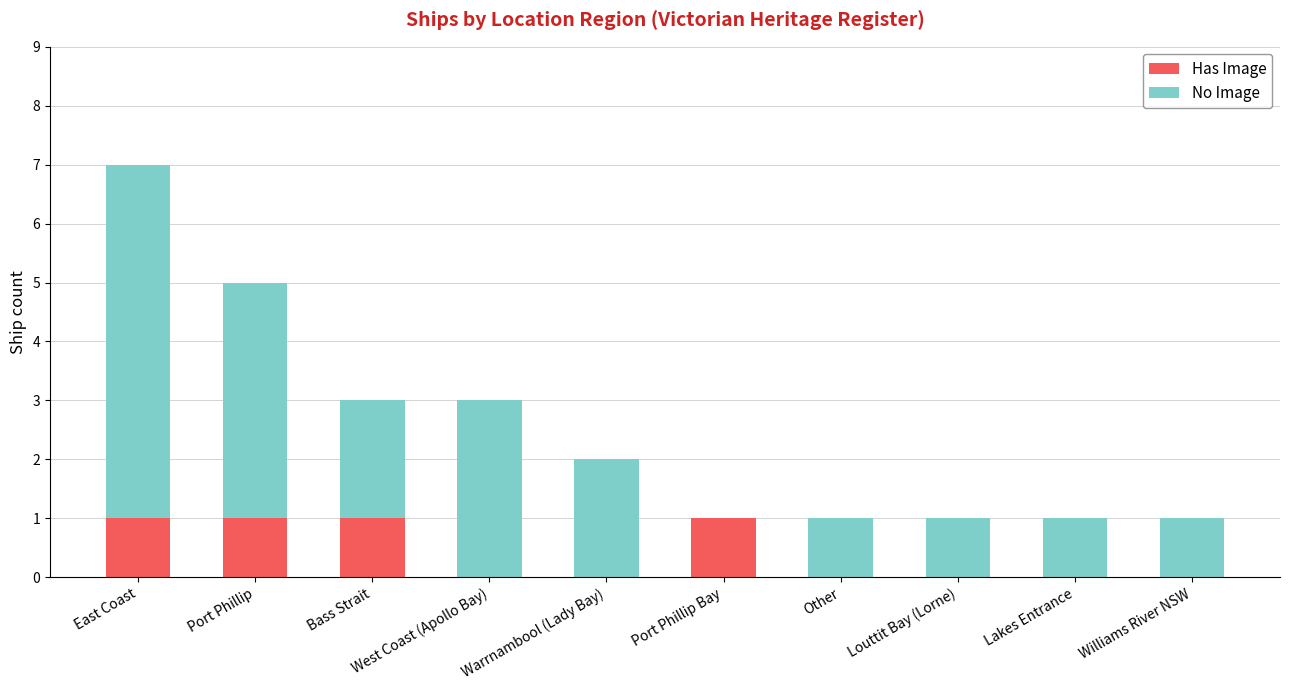

How many data points does each series have?

10